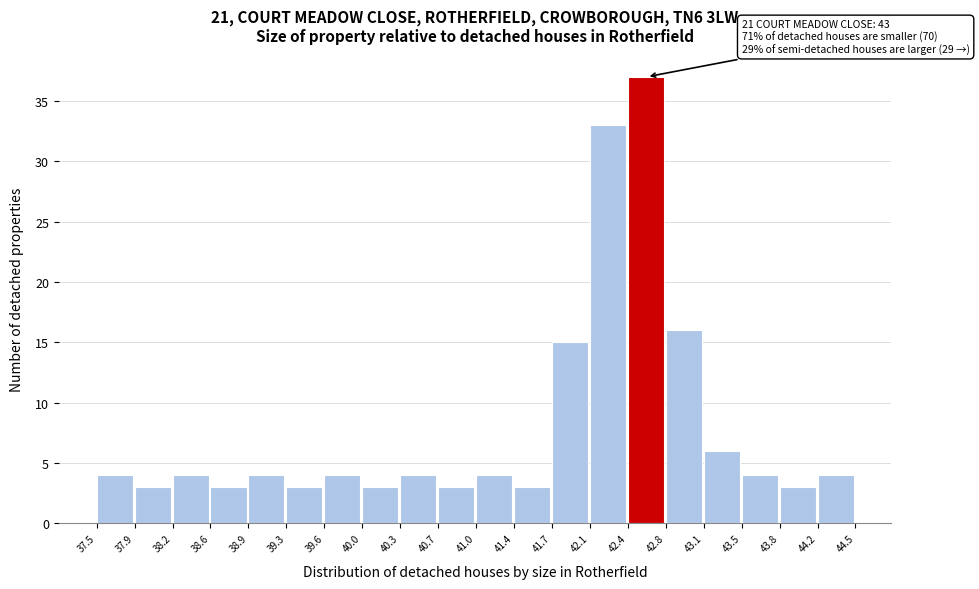

Which range on the x-axis has the tallest bar?

42.4 to 42.8